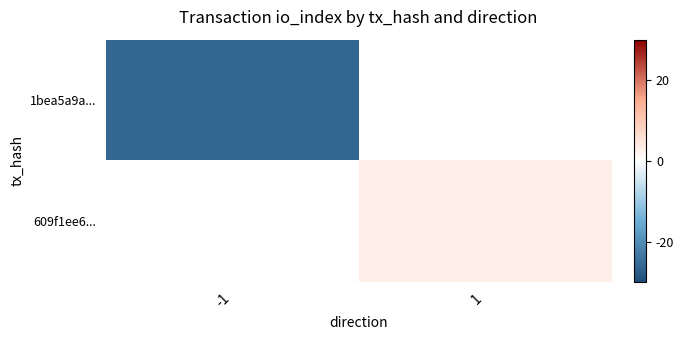

What is the minimum value shown in the chart?

-26